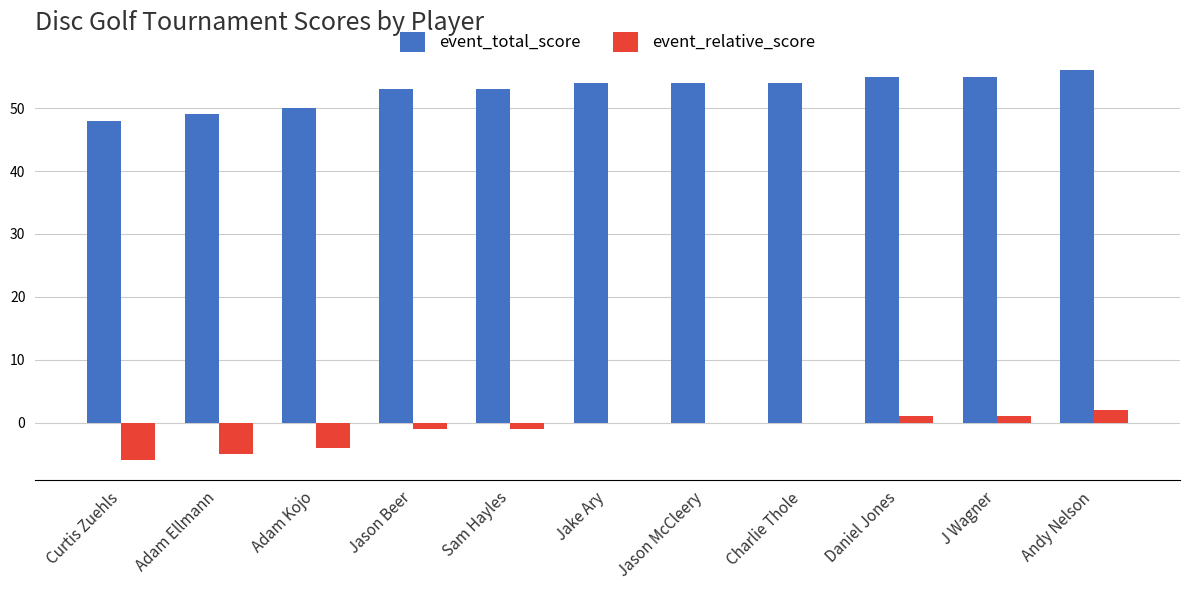

True or false: event_total_score has a value of 33 at Jake Ary.

False